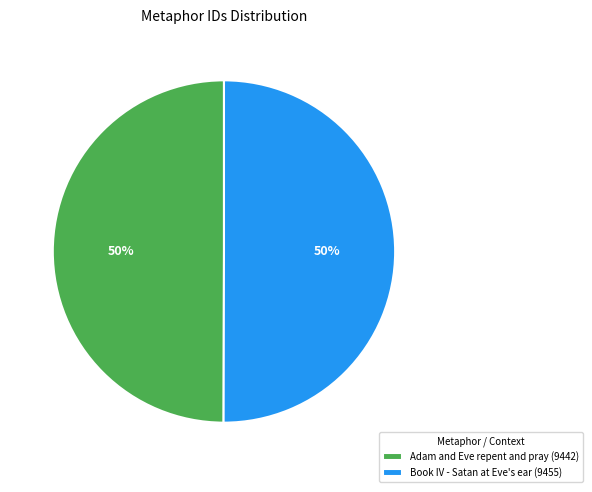

Combined, do Adam and Eve repent and pray (9442) and Book IV - Satan at Eve's ear (9455) account for over 50%?

Yes